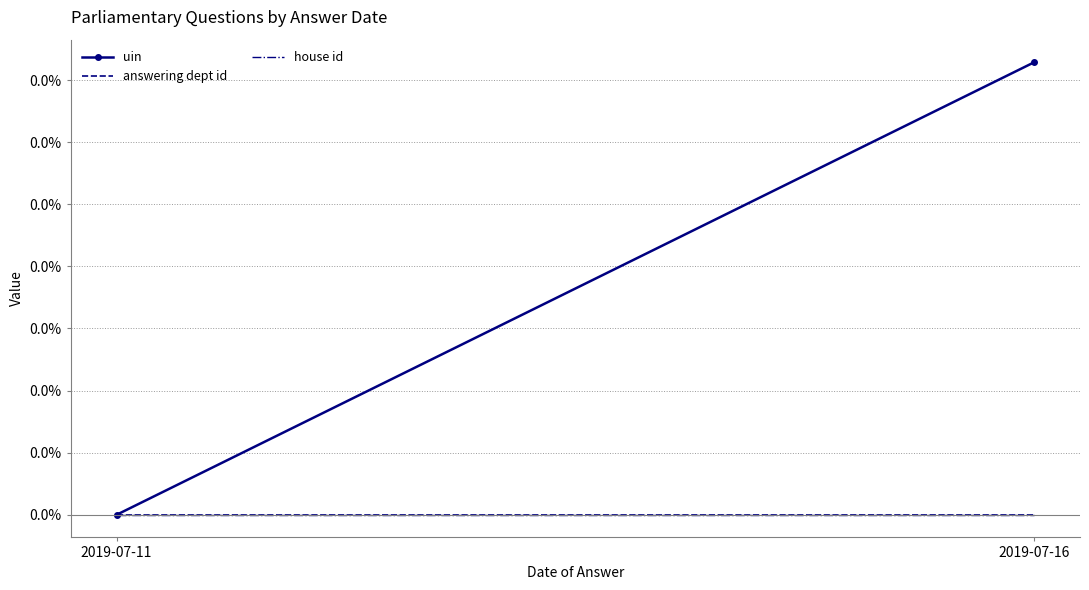

Rank the categories by answering dept id value from lowest to highest.

2019-07-11, 2019-07-16